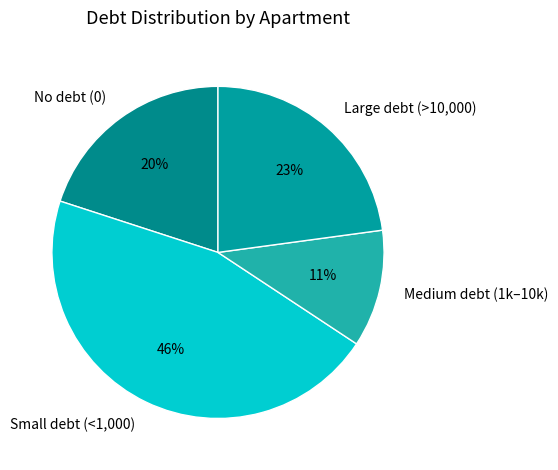

Which category has the smallest portion of the pie?

Medium debt (1k–10k)